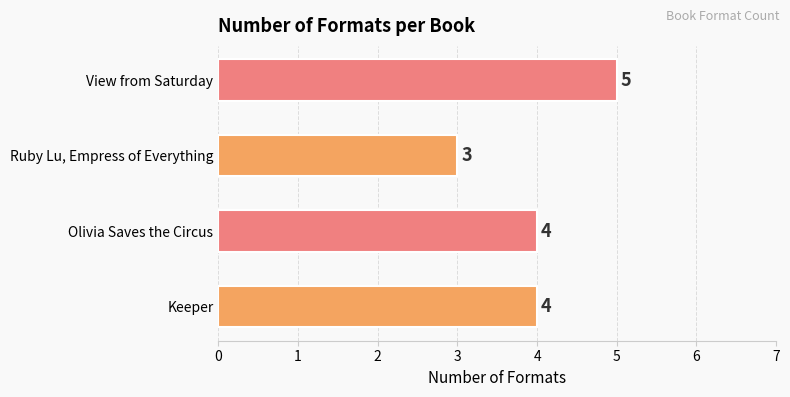

Approximately how many times larger is the value at Olivia Saves the Circus compared to Ruby Lu, Empress of Everything?

1.3